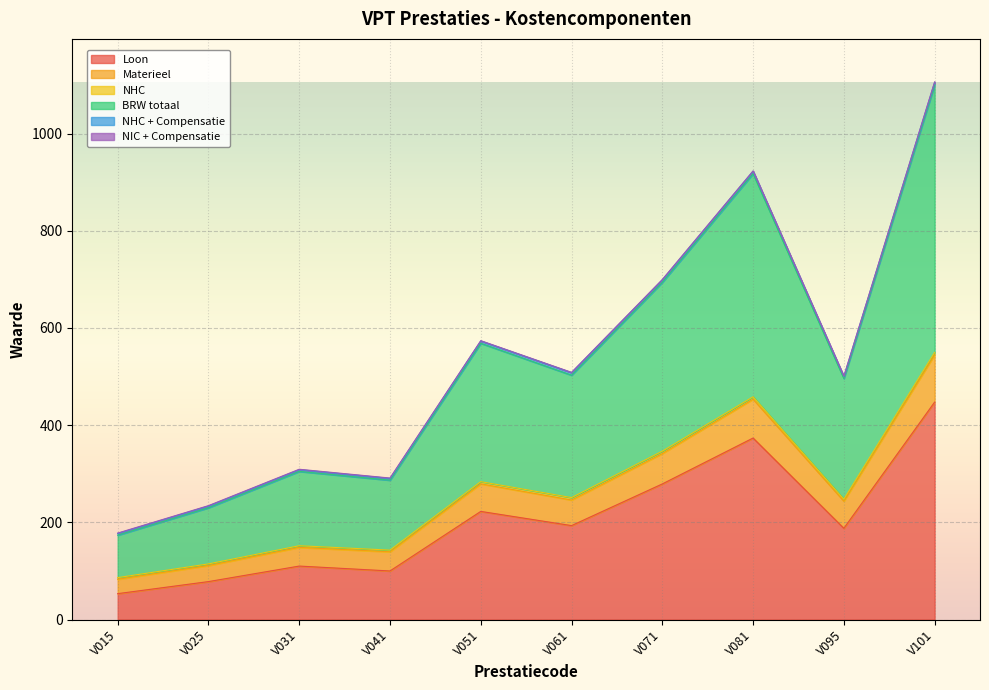

At which label does Materieel reach its minimum?

V015